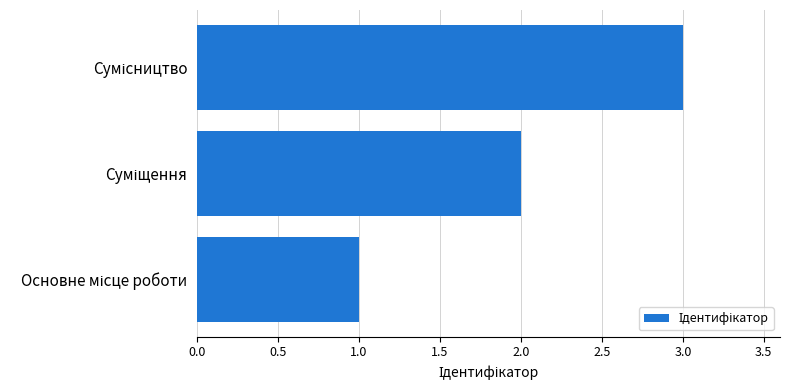

What is the greatest value displayed?

3